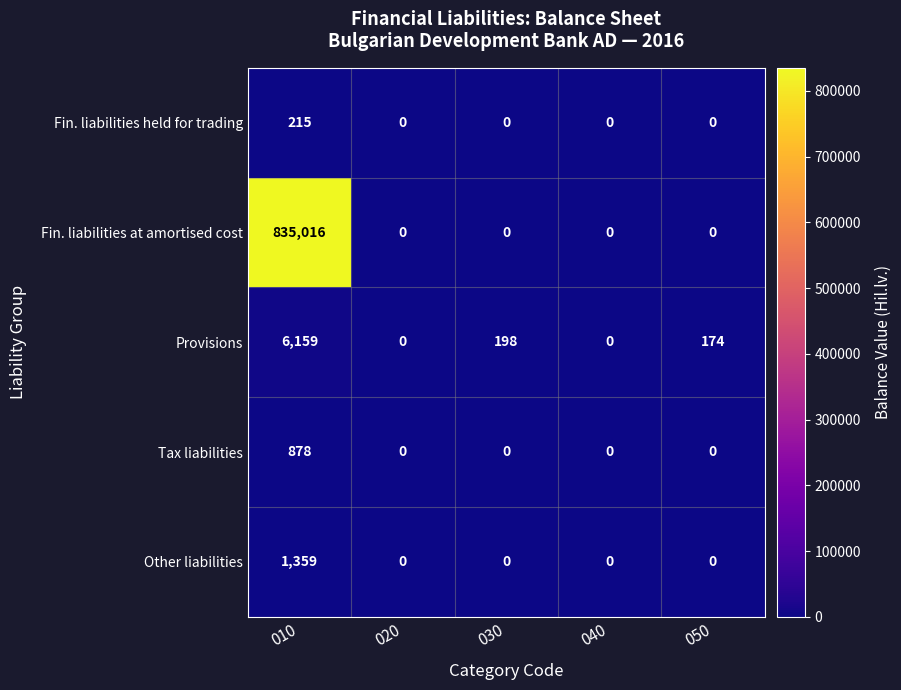

The value of Fin. liabilities at amortised cost at 030 is -532659. True or false?

False